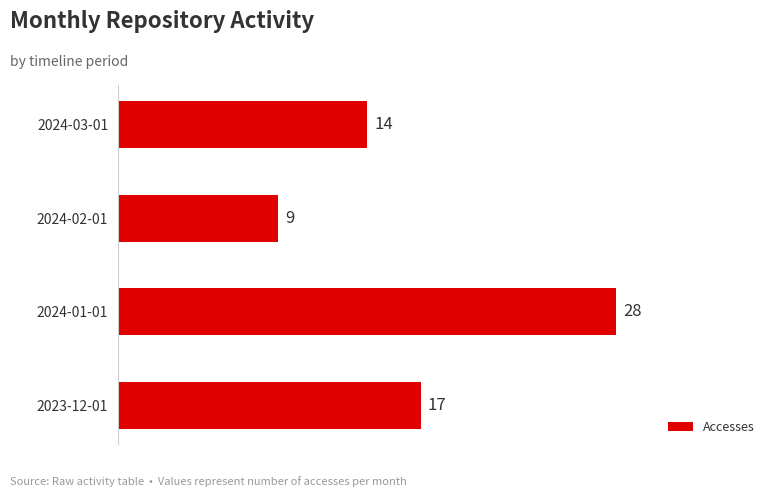

What is the change in value from 2024-01-01 to 2024-03-01?

-14